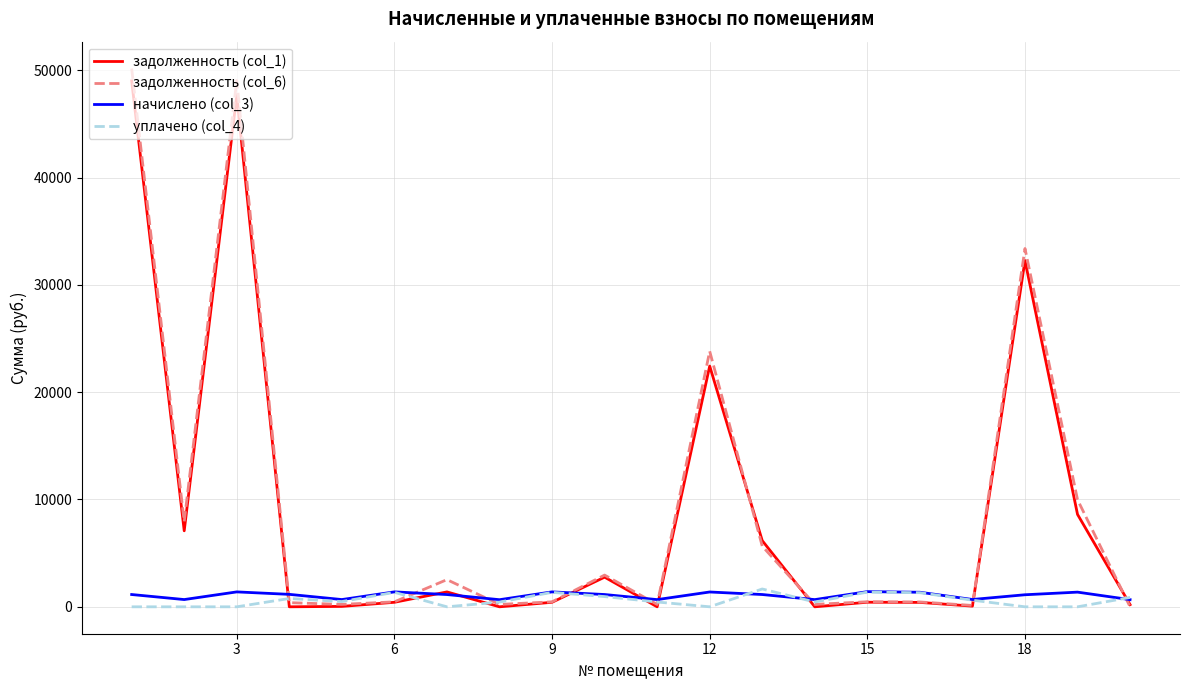

After their last crossing, which series has the higher values: задолженность (col_6) or начислено (col_3)?

начислено (col_3)